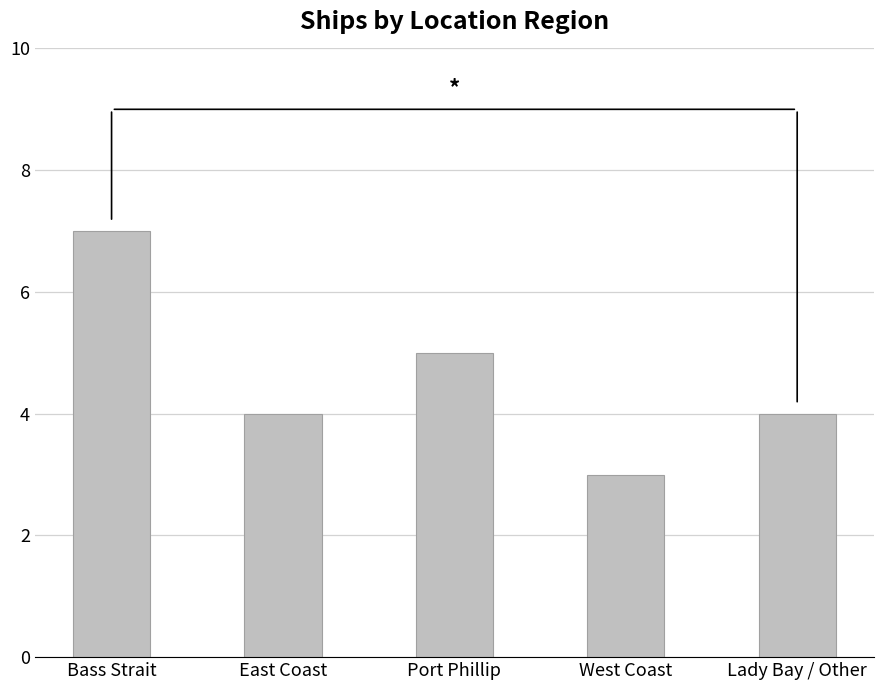

How many series are shown in this chart?

1